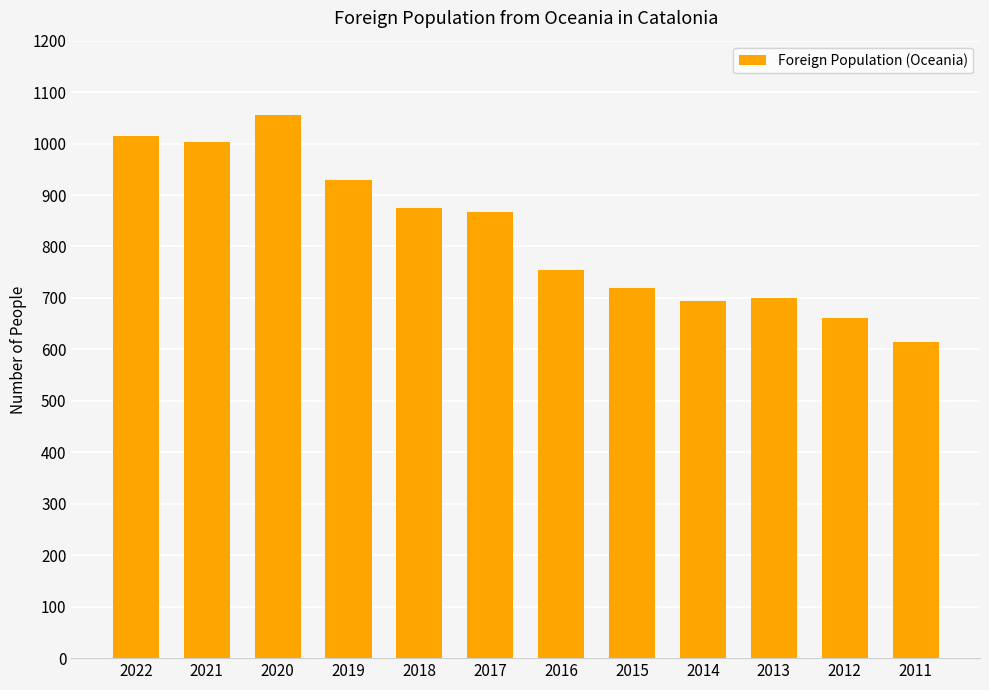

What is the difference between the second highest and minimum values?

400